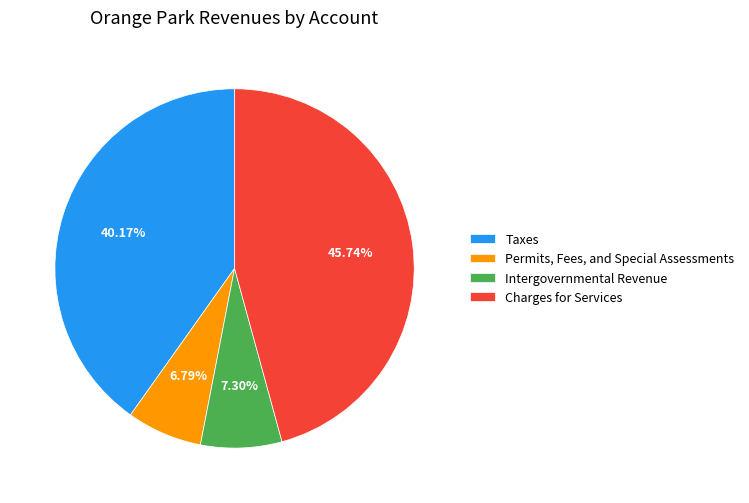

What percentage is the Taxes slice, to the nearest percent?

40%